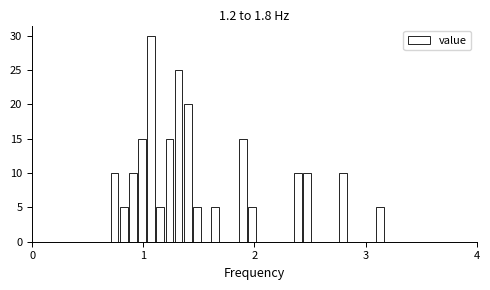

Read against the x-axis, roughly where is the centre of the tallest bar?

1.1